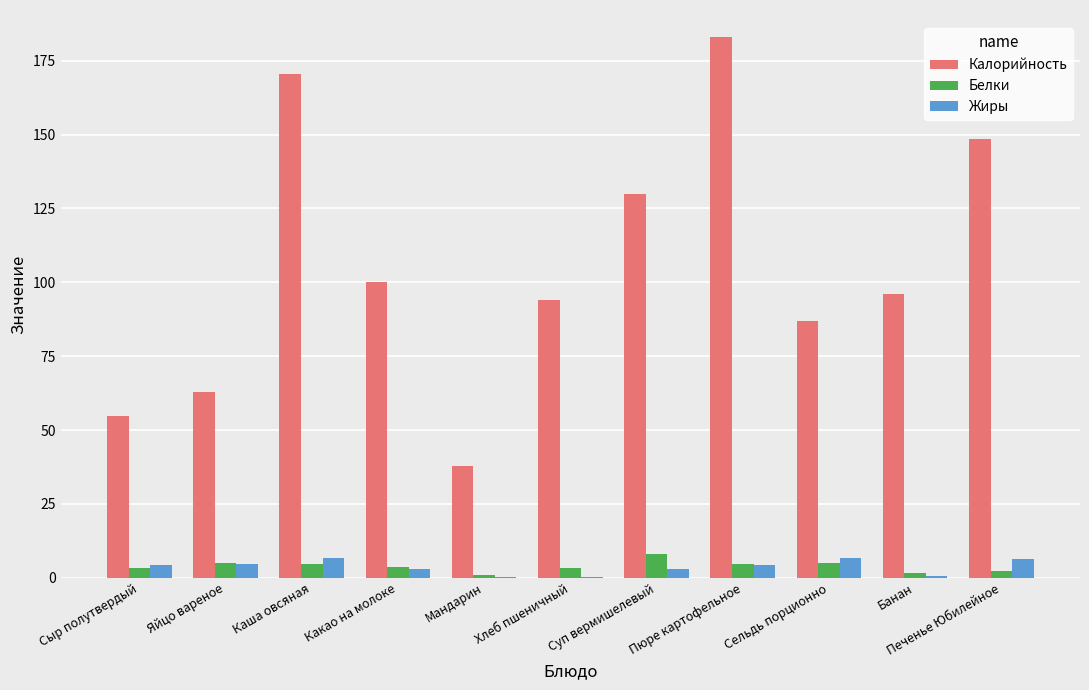

What is the approximate value of Белки at Яйцо вареное?

5.1